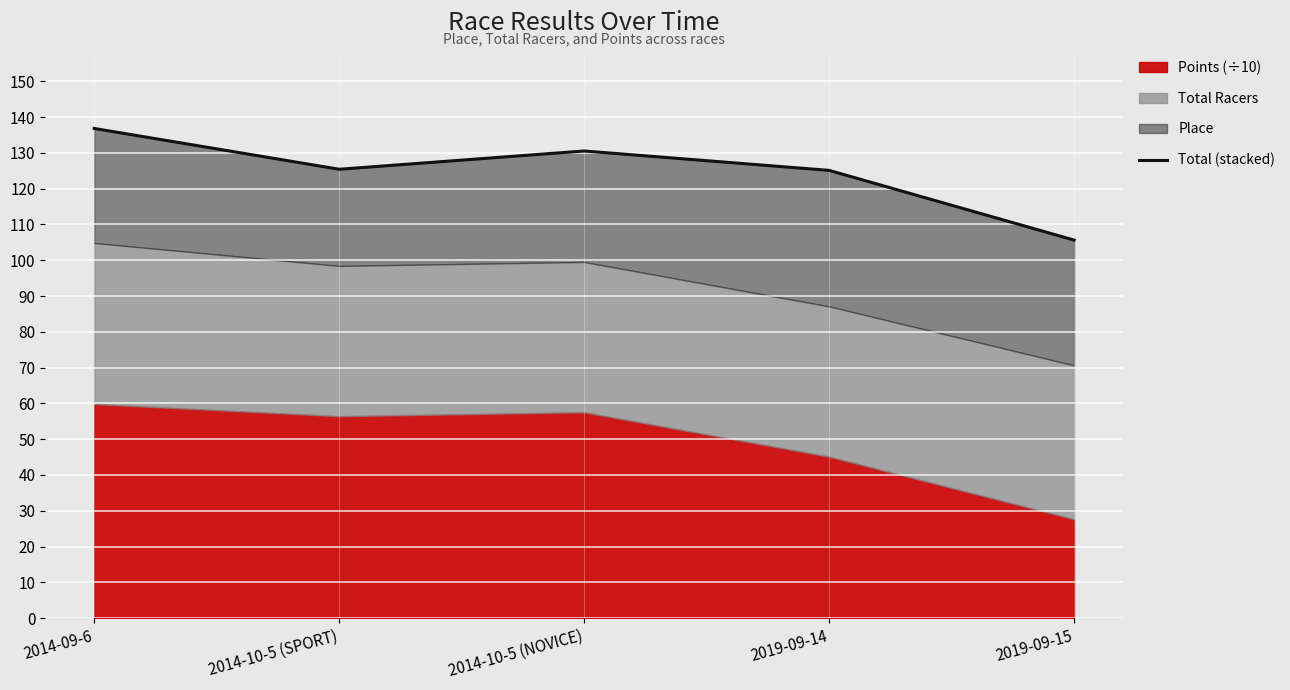

At which category does the data reach its first local valley?

2014-10-5 (SPORT)